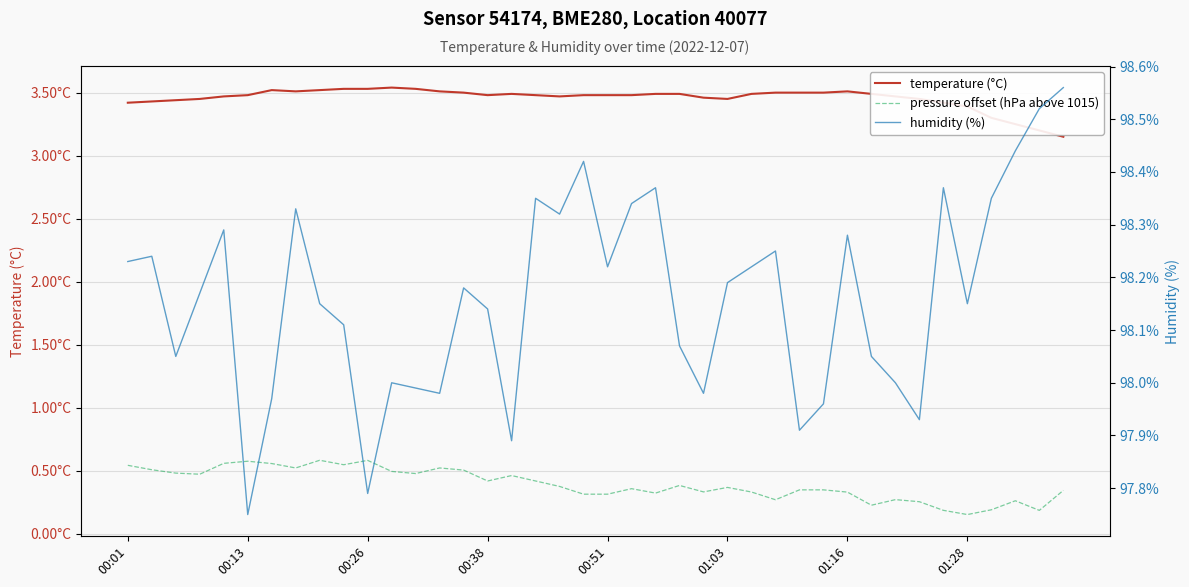

True or false: temperature (°C) and pressure offset (hPa above 1015) intersect in this chart.

False